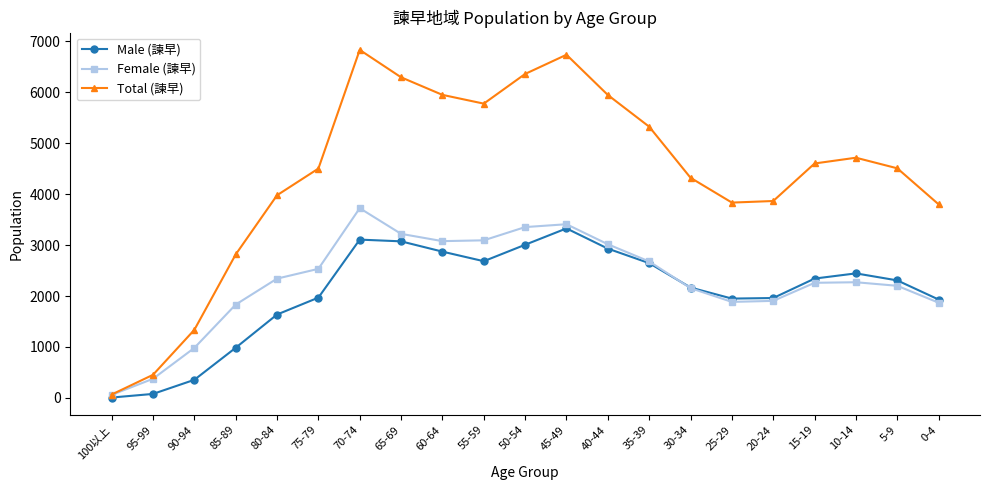

Which category has the lowest value in the Male (諫早) series?

100以上